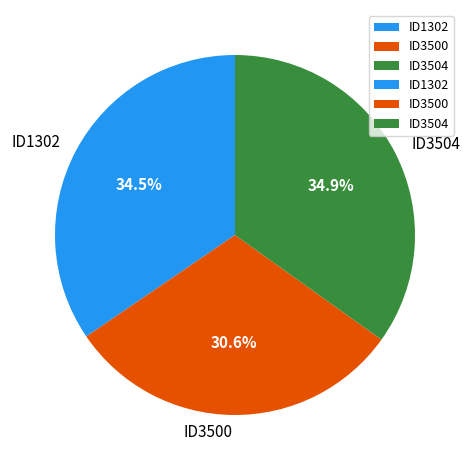

Is it true that ID3504 is 35% of the pie?

True